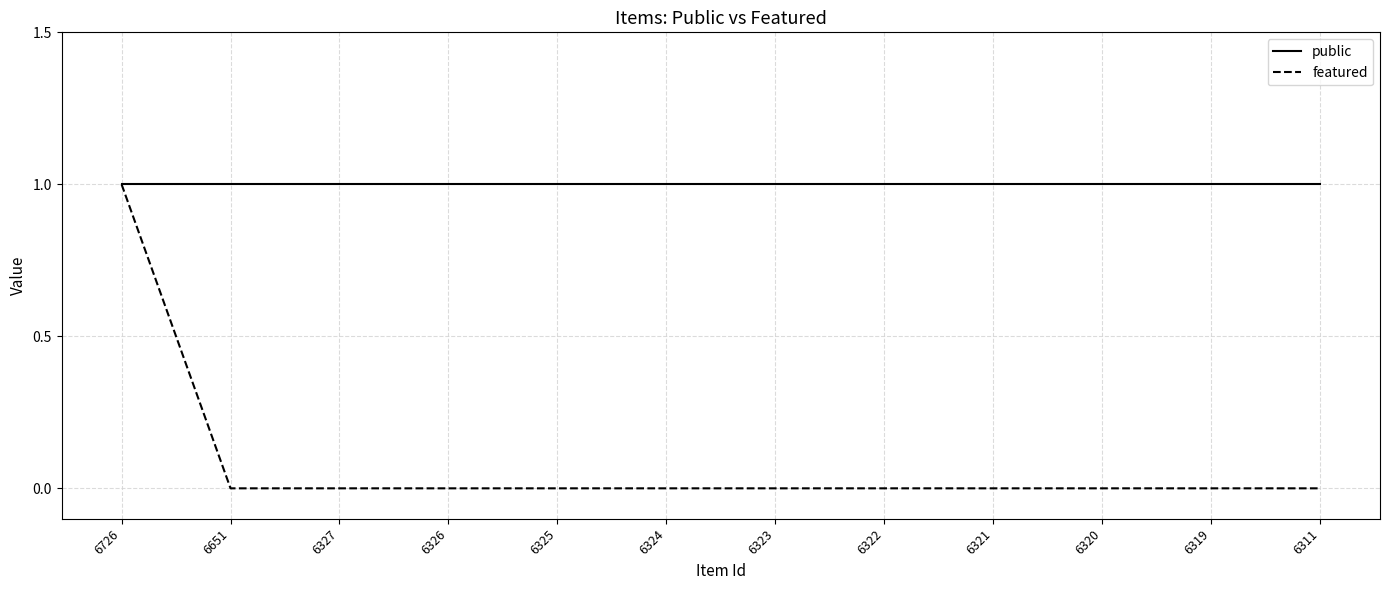

True or false: public has a value of 1 at 6319.

True